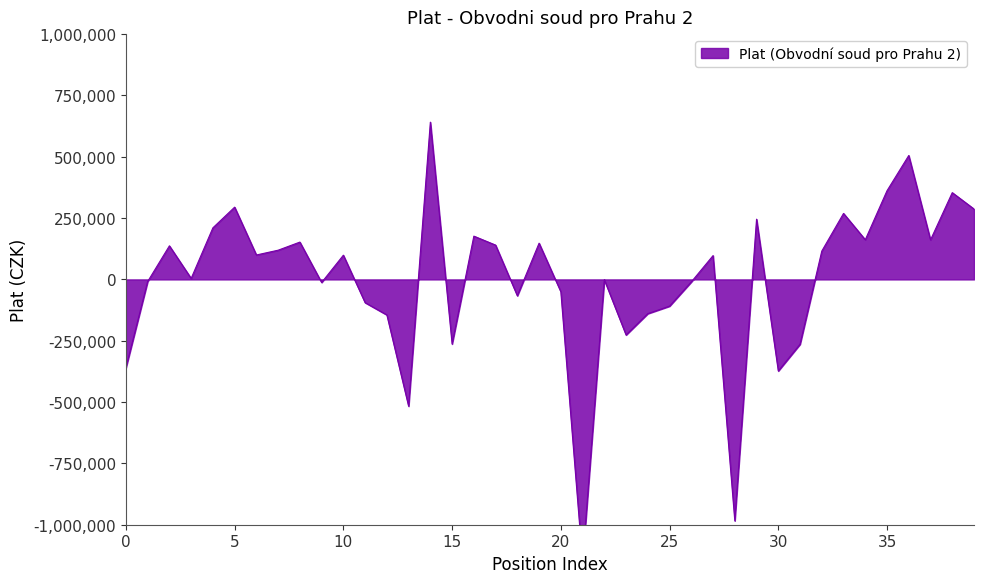

How many data points does each series have?

40